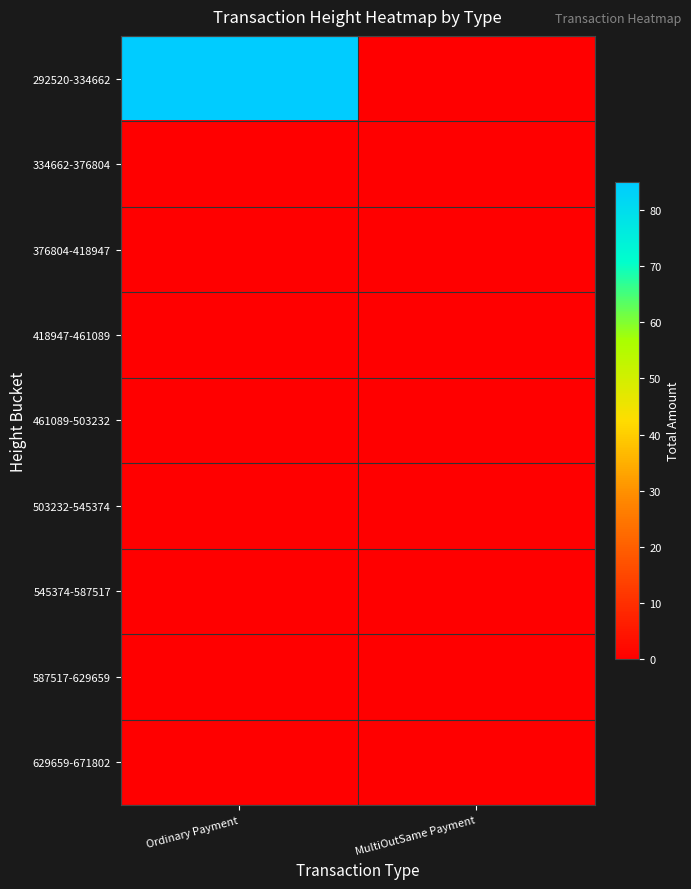

What is the spread (max minus min) of values at Ordinary Payment?

85.0